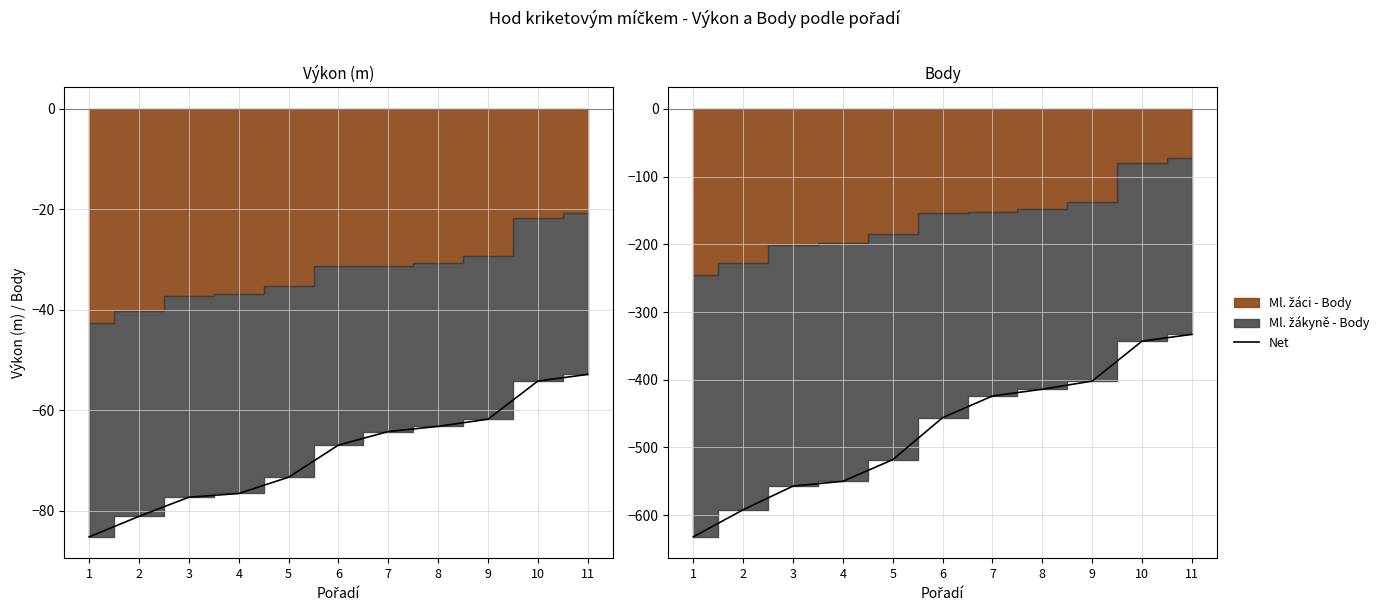

What is the value of the 8th point from the left?

-414